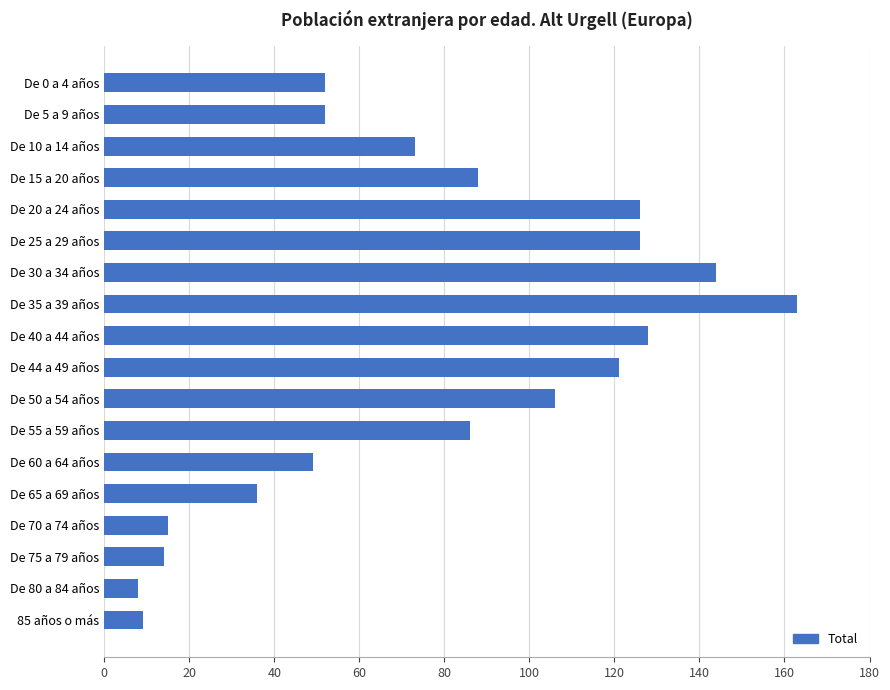

At which category does the chart reach its peak across all series?

De 35 a 39 años